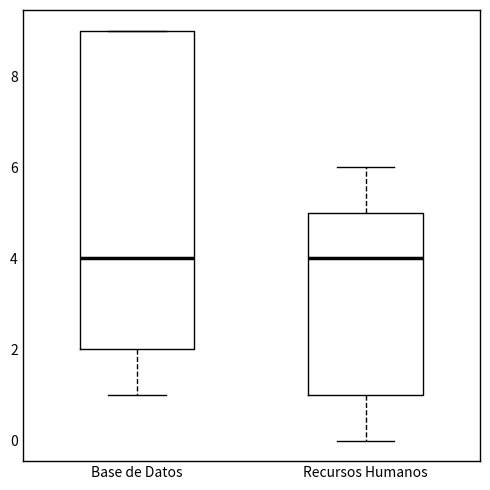

Reading left to right, transcribe this box plot: for each box, give where its median line is, the range the box spans, and where its two whiskers end, as read against the y-axis. The values are not printed on the chart, so give them approximately, as read against the axis.

Base de Datos: median 4, box 2 to 9, whiskers 1 to 9
Recursos Humanos: median 4, box 1 to 5, whiskers 0 to 6